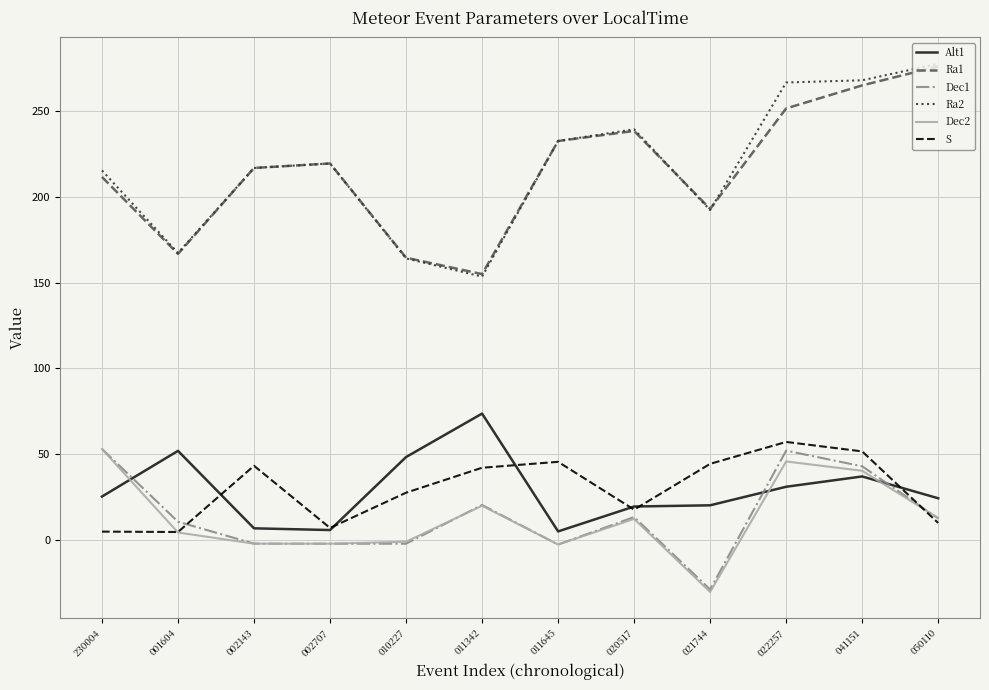

The value of Alt1 at 020517 is 31.0. True or false?

False